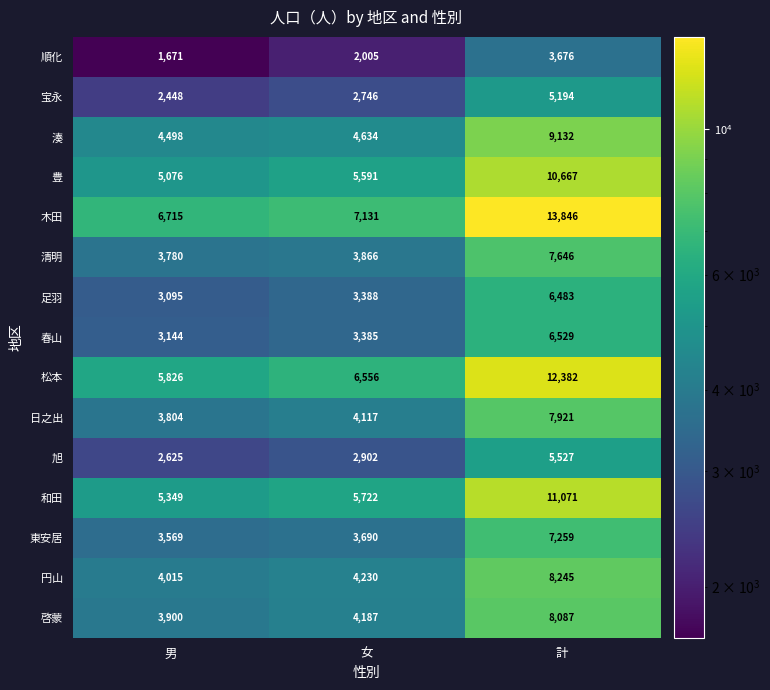

Count the 松本 values in the range 5826 to 12382.

3